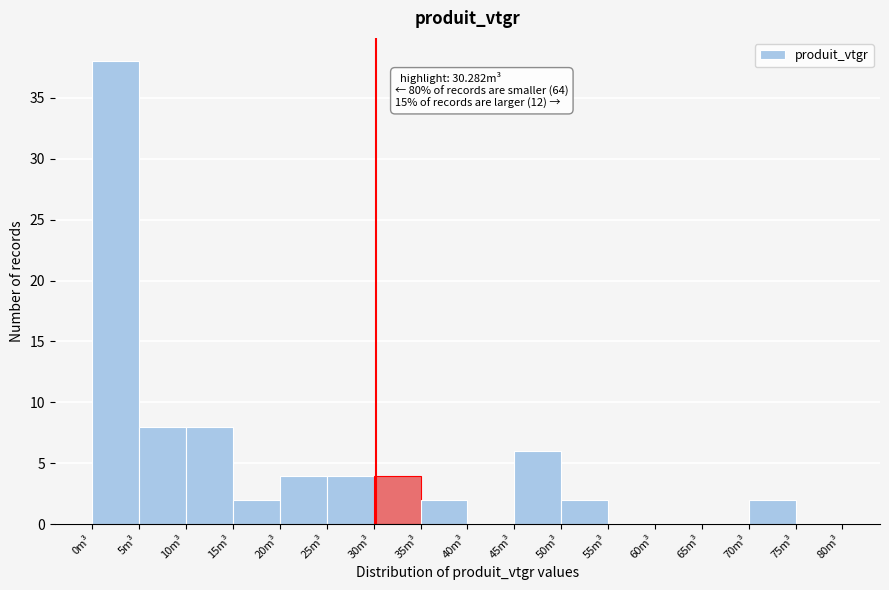

Over which range of the x-axis is the bar tallest?

0 to 5